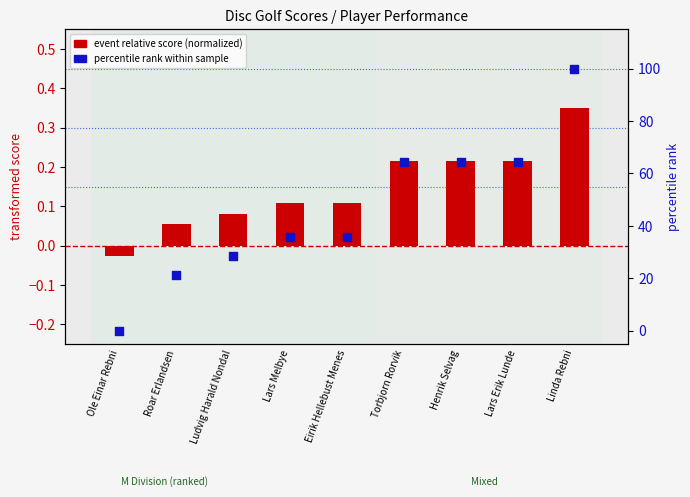

Which series reaches the maximum Y coordinate?

percentile rank within sample